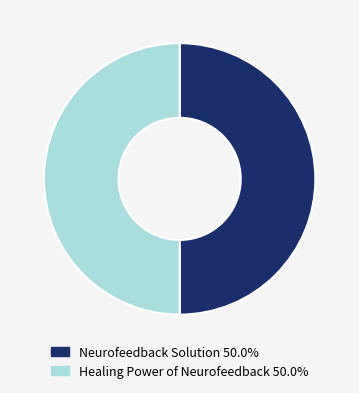

Approximately how many times larger is the value at Healing Power of Neurofeedback compared to Neurofeedback Solution?

1.0